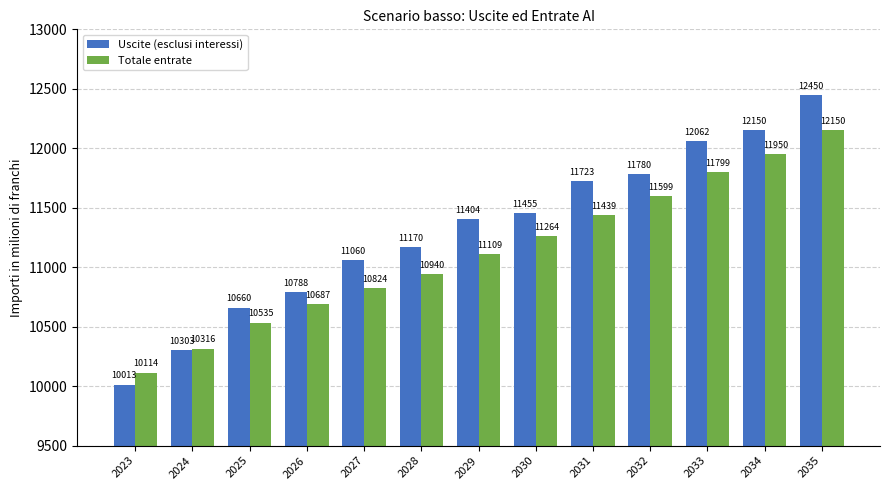

What is the value of the Totale entrate bar at the 4th from the left?

10687